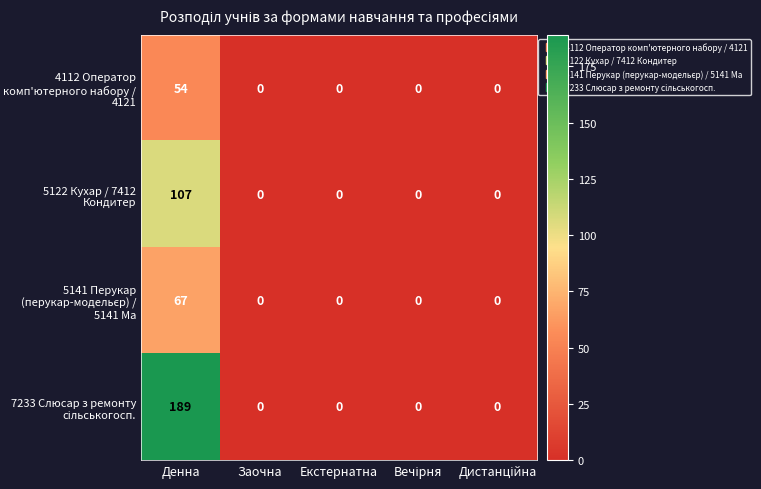

At how many categories does at least one series exceed 53?

1